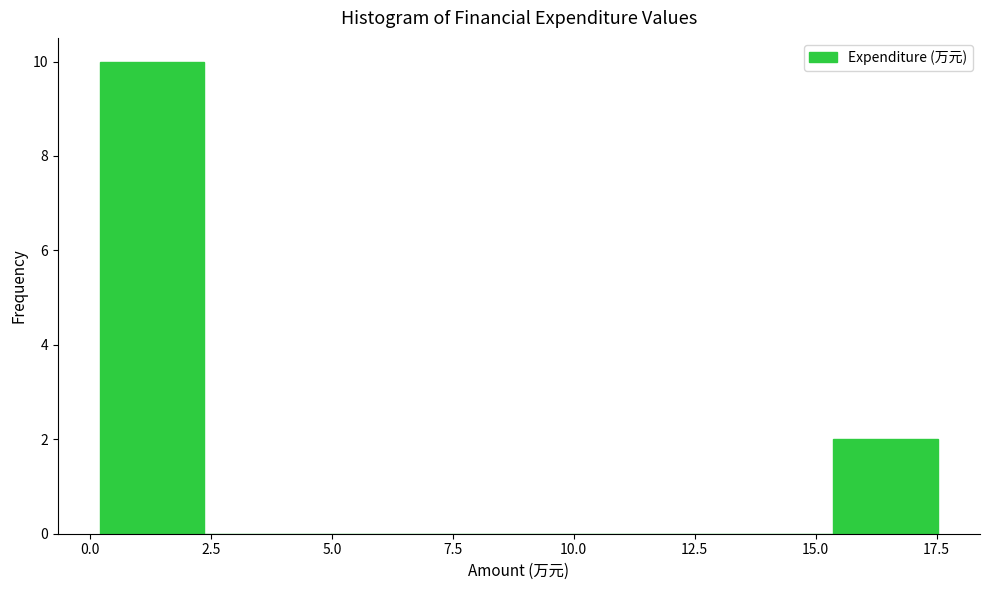

Reading left to right, transcribe this chart: for each bar, give the range it covers on the x-axis and its height. Neither the bar edges nor the heights are printed on the chart, so give them approximately, as read against the axes.

0.0 to 2.5: 10
2.5 to 4.5: 0
4.5 to 6.5: 0
6.5 to 9.0: 0
9.0 to 11.0: 0
11.0 to 13.0: 0
13.0 to 15.5: 0
15.5 to 17.5: 2